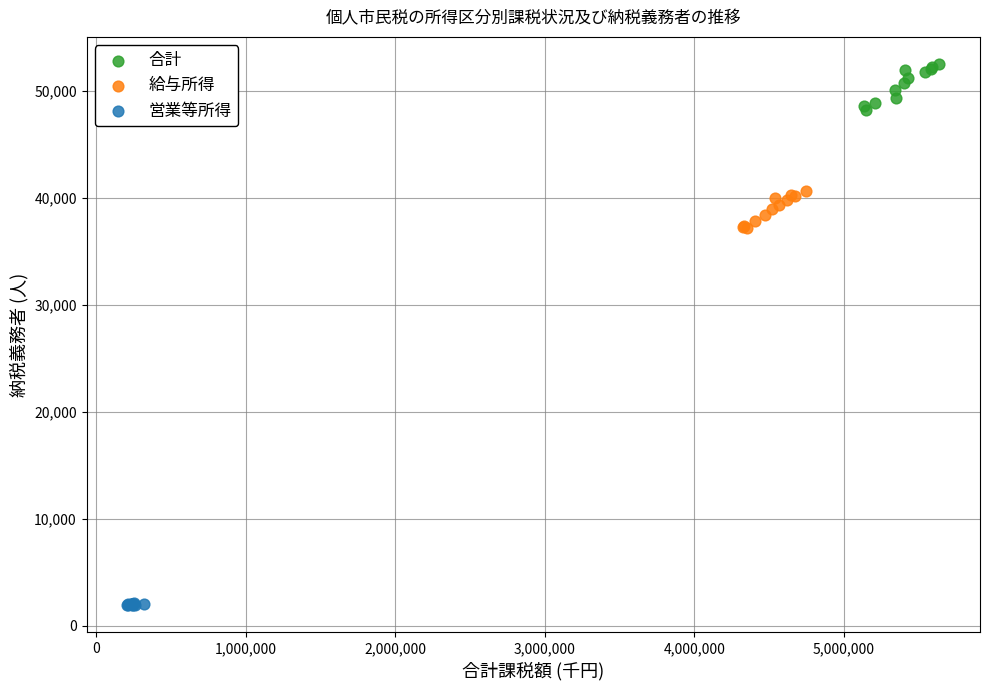

Which series contains the highest Y value?

合計